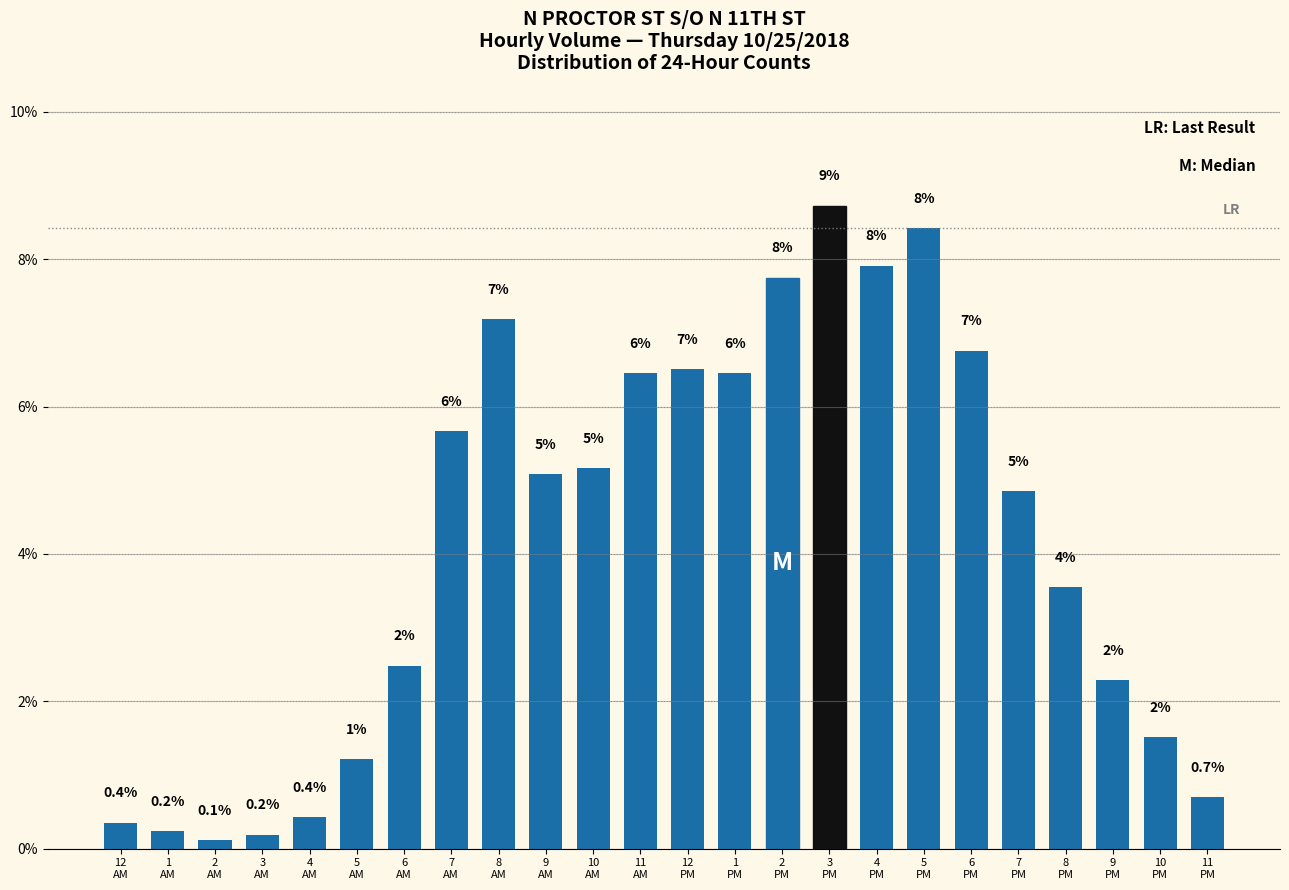

How many bars are there in total?

24